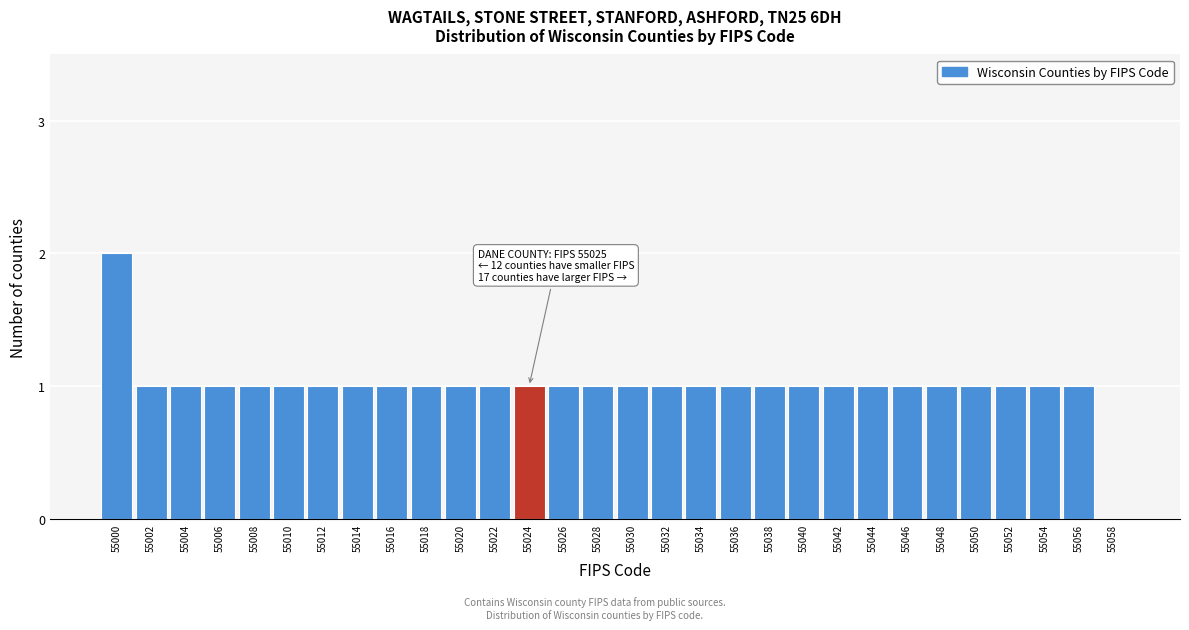

Reading left to right, list all the values displayed in this chart.

55000=2	55002=1	55004=1	55006=1	55008=1	55010=1	55012=1	55014=1	55016=1	55018=1	55020=1	55022=1	55024=1	55026=1	55028=1	55030=1	55032=1	55034=1	55036=1	55038=1	55040=1	55042=1	55044=1	55046=1	55048=1	55050=1	55052=1	55054=1	55056=1	55058=0